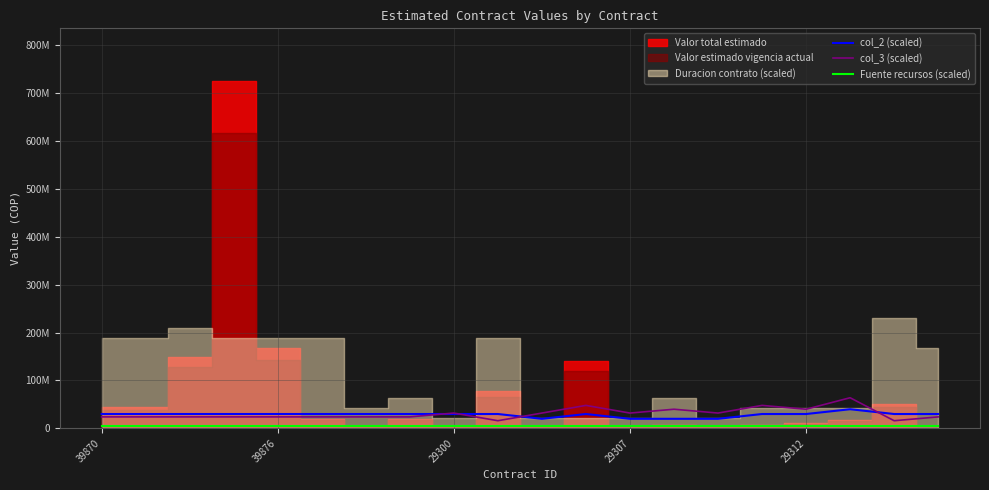

Which category has the lowest value across all series?

39870